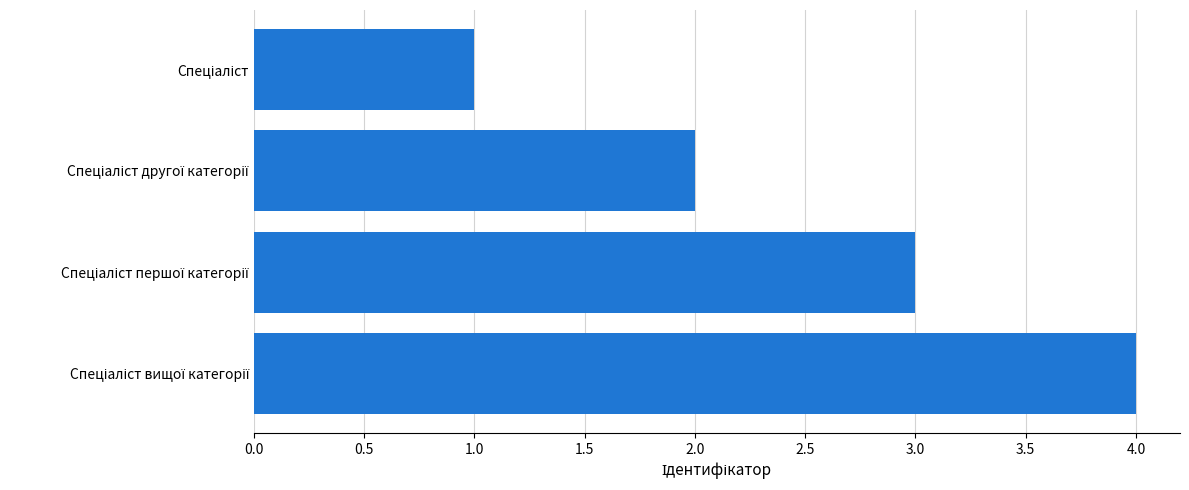

What is the sum of all values?

10